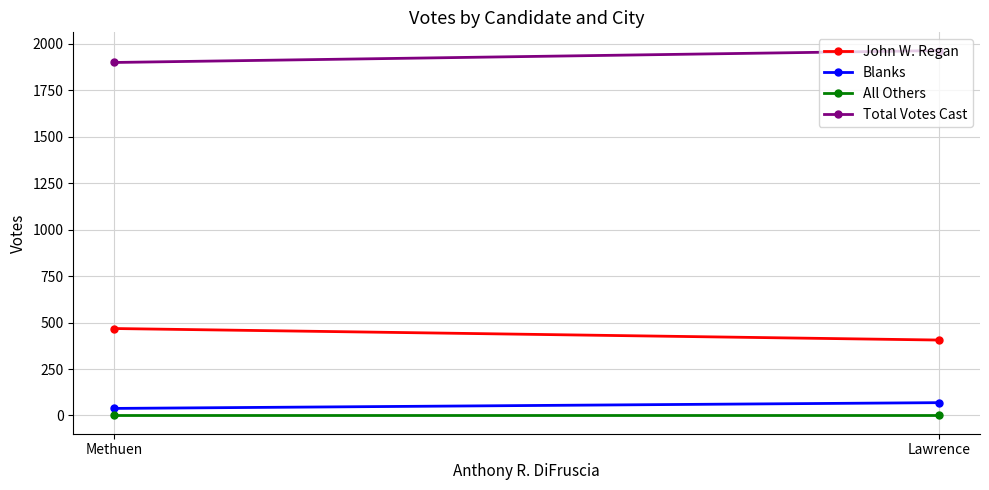

What are all the series names shown in the legend?

John W. Regan, Blanks, All Others, Total Votes Cast